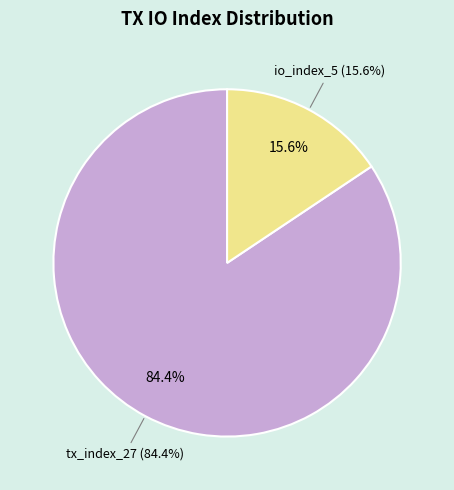

Do io_index_5 and tx_index_27 together represent more than half of the pie?

Yes